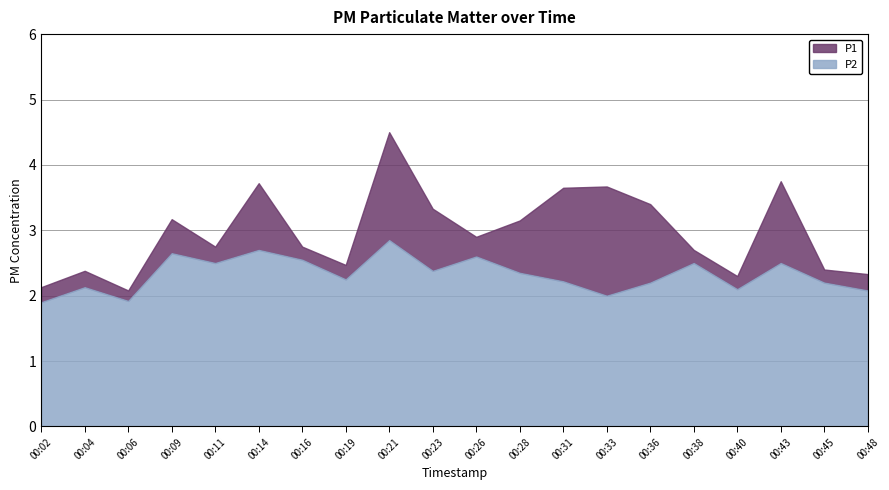

What is the average value of the P2 series?

2.3